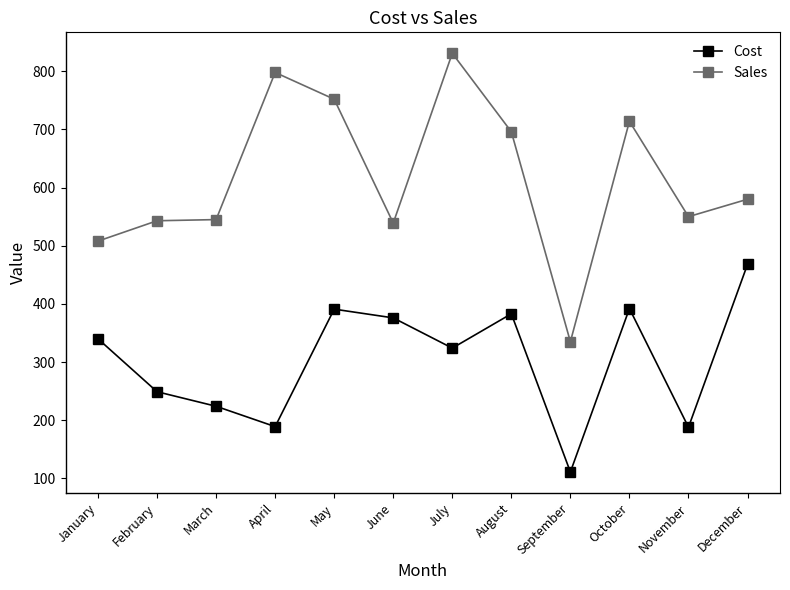

Rank the series at January from highest to lowest value.

Sales, Cost